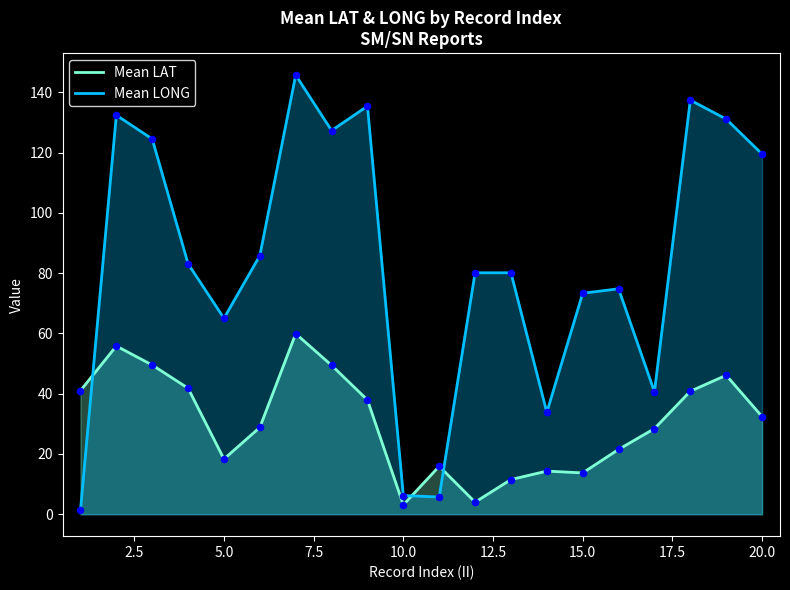

Which series reaches the minimum Y coordinate?

Mean LONG